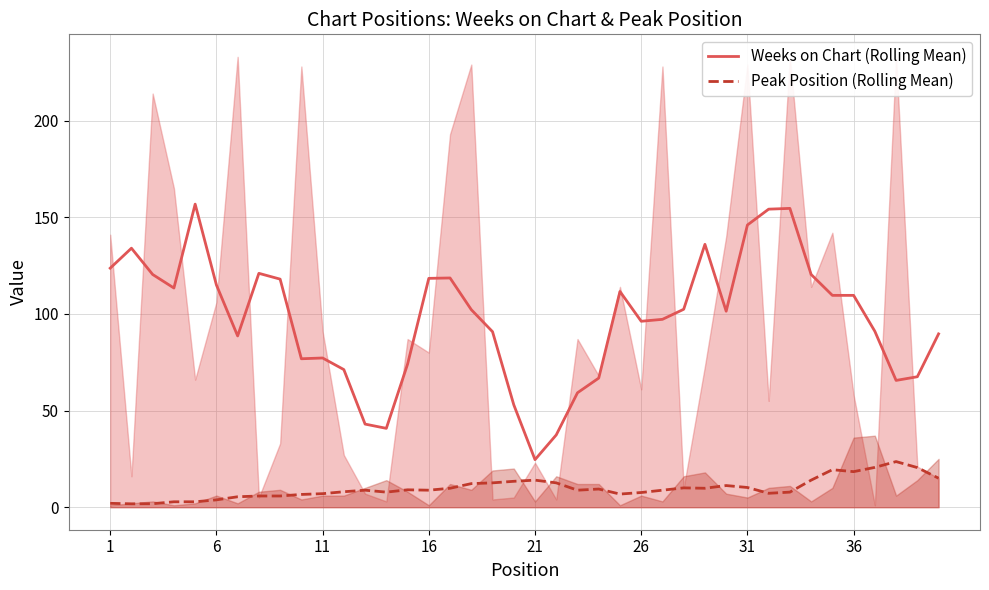

What are all the series names shown in the legend?

Weeks on Chart (Rolling Mean), Peak Position (Rolling Mean)